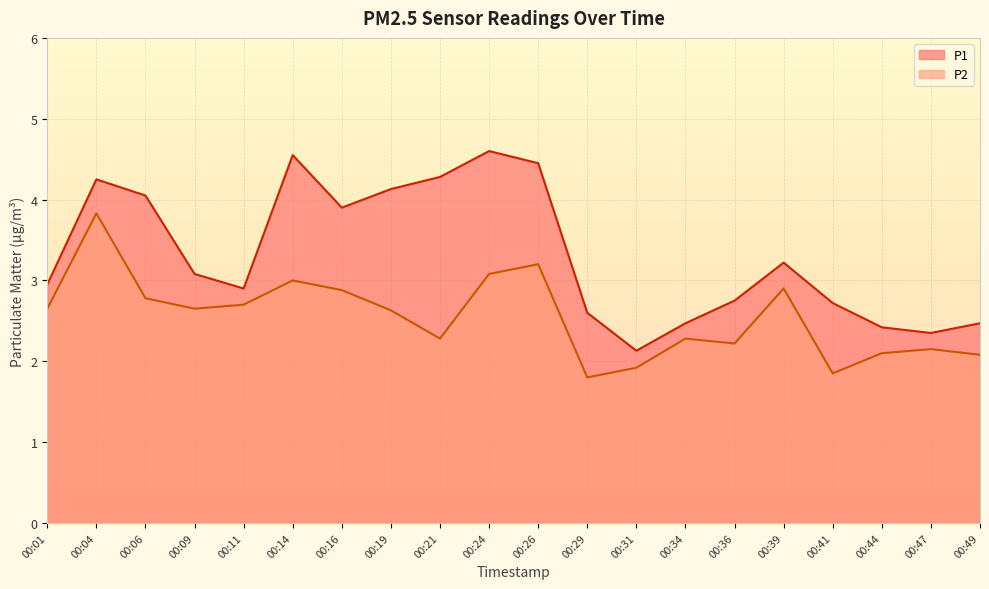

What is the average value of the P1 series?

3.3